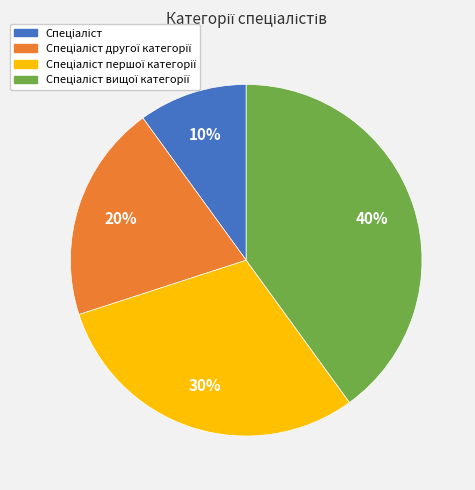

To the nearest percent, what is the difference between the largest and smallest slice percentages?

30%